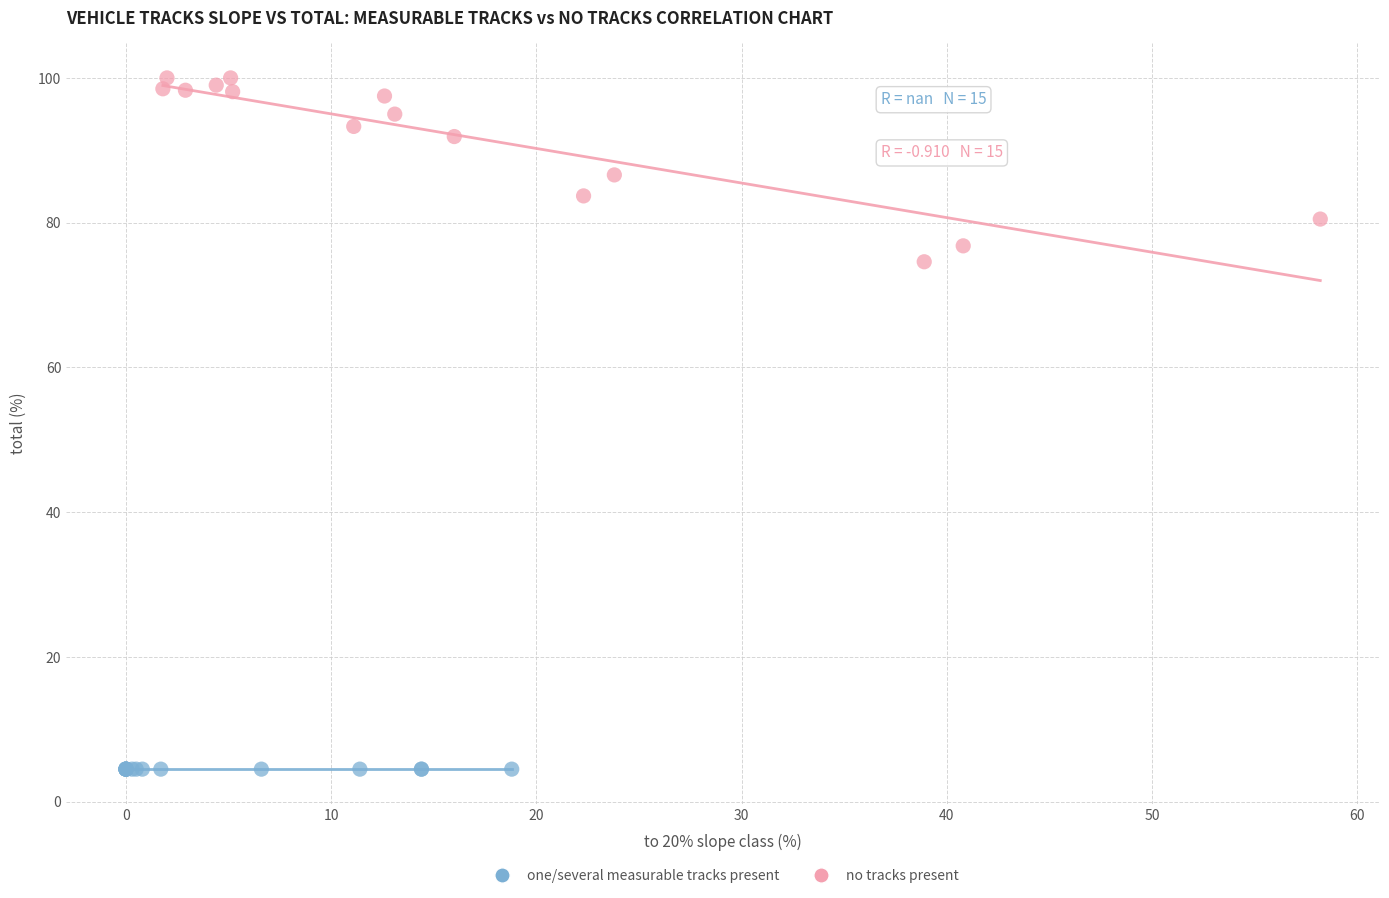

Which series reaches the maximum Y coordinate?

no tracks present